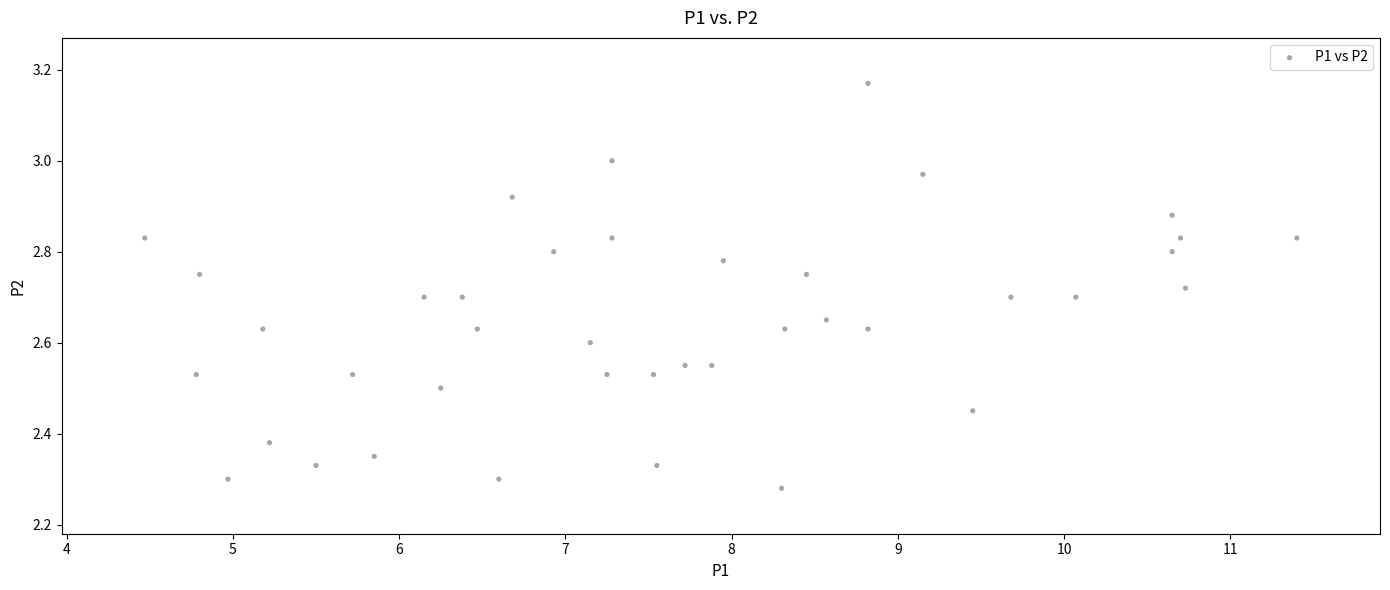

What is the range of X values (max minus min)?

6.9